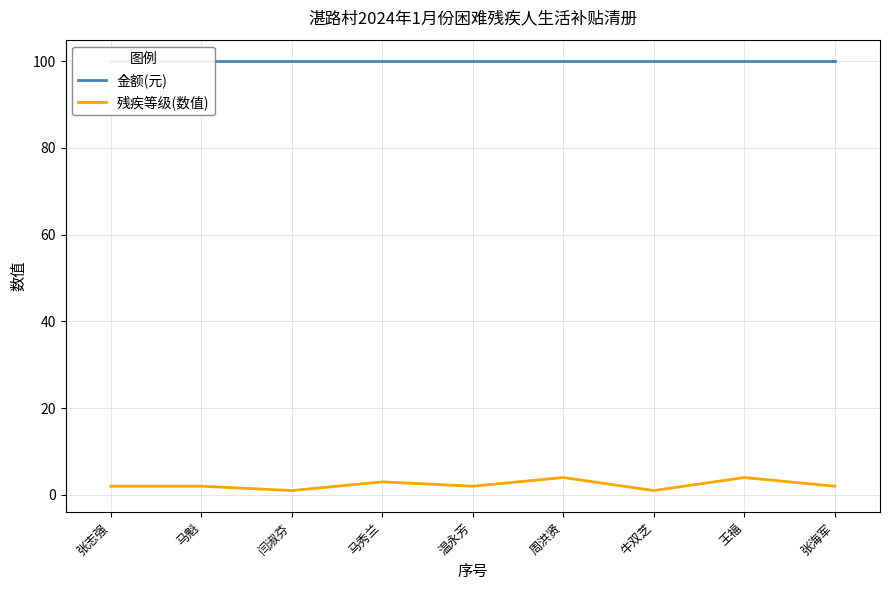

Rank the series by their average value, from lowest to highest.

残疾等级(数值), 金额(元)